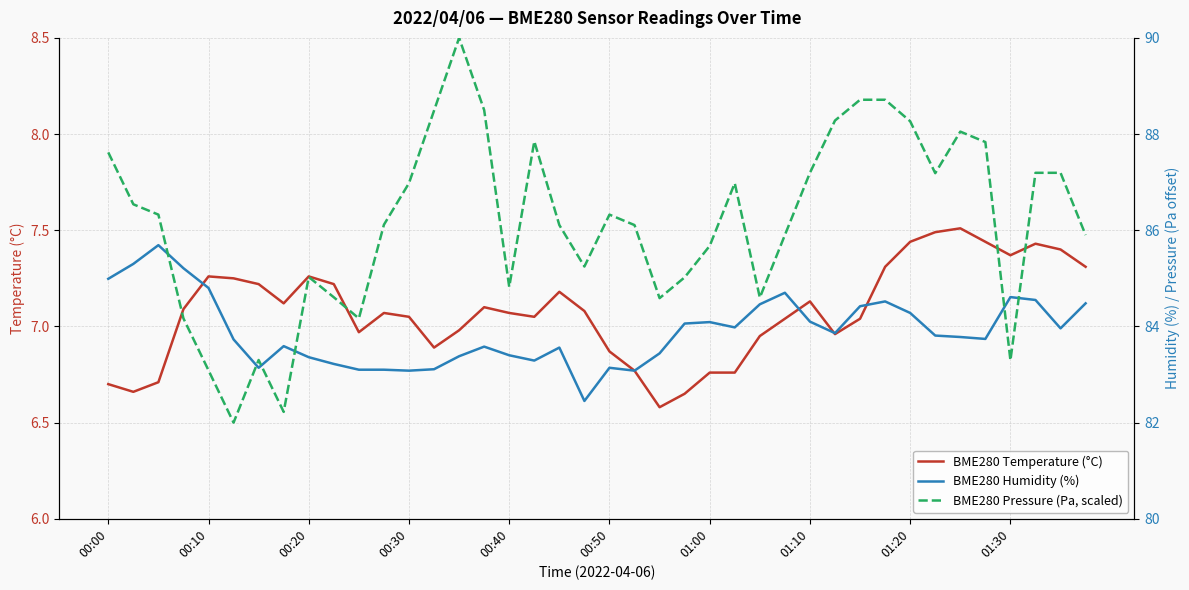

What is the lowest value of the BME280 Temperature (°C) series?

6.6